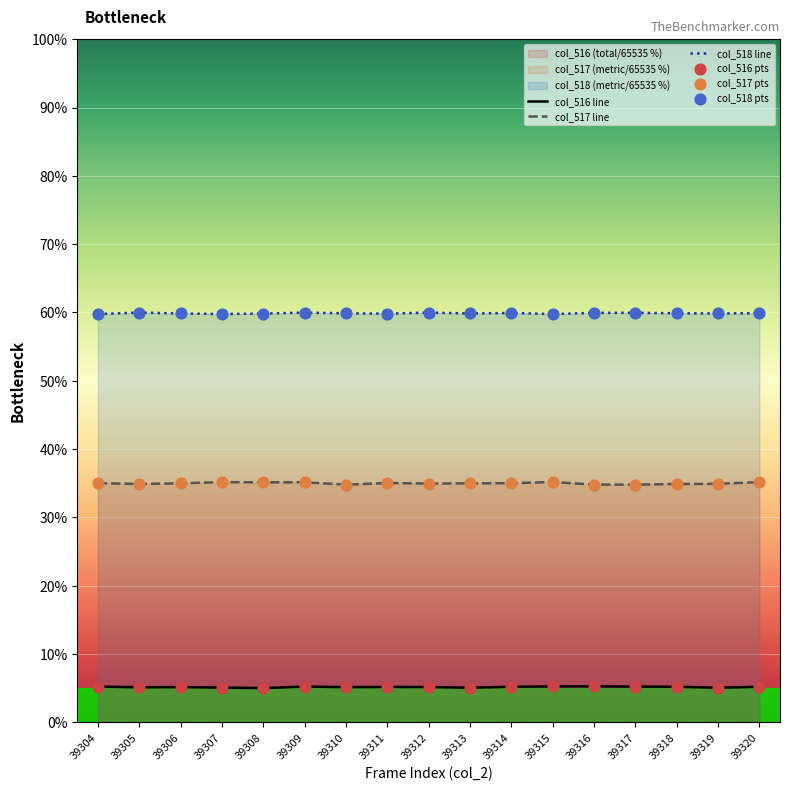

What is the total value across all series at 39319?

99.8